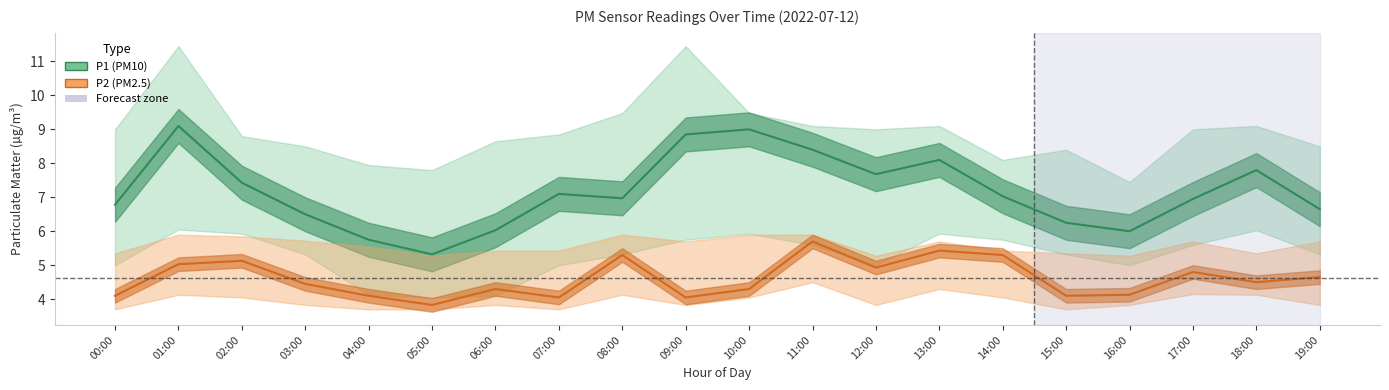

What is the difference between the second highest and minimum values in the P1_lower series?

2.0